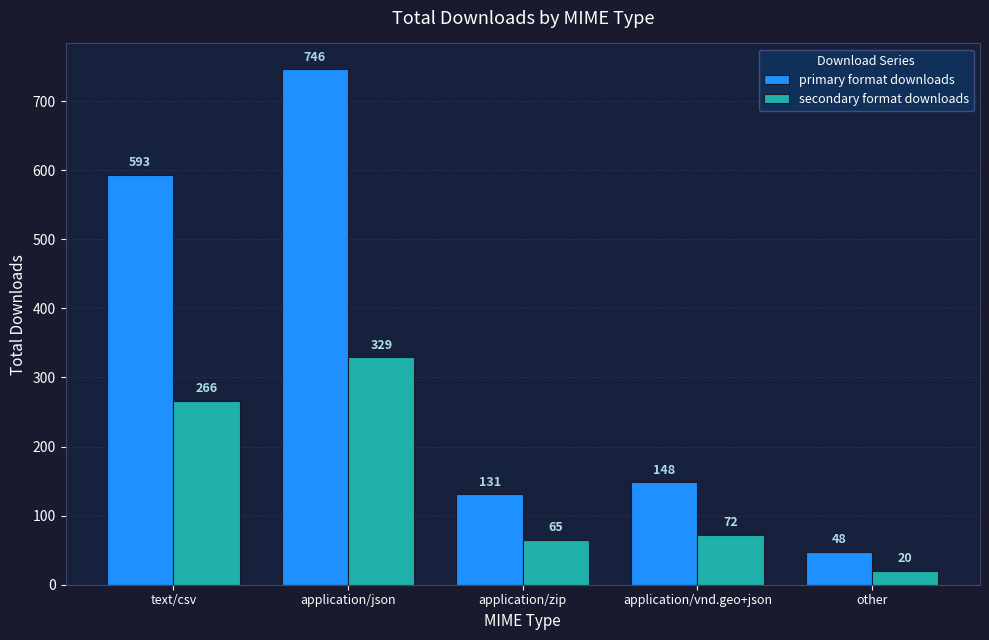

Is the value of primary format downloads at application/vnd.geo+json greater than the value of secondary format downloads at text/csv?

No